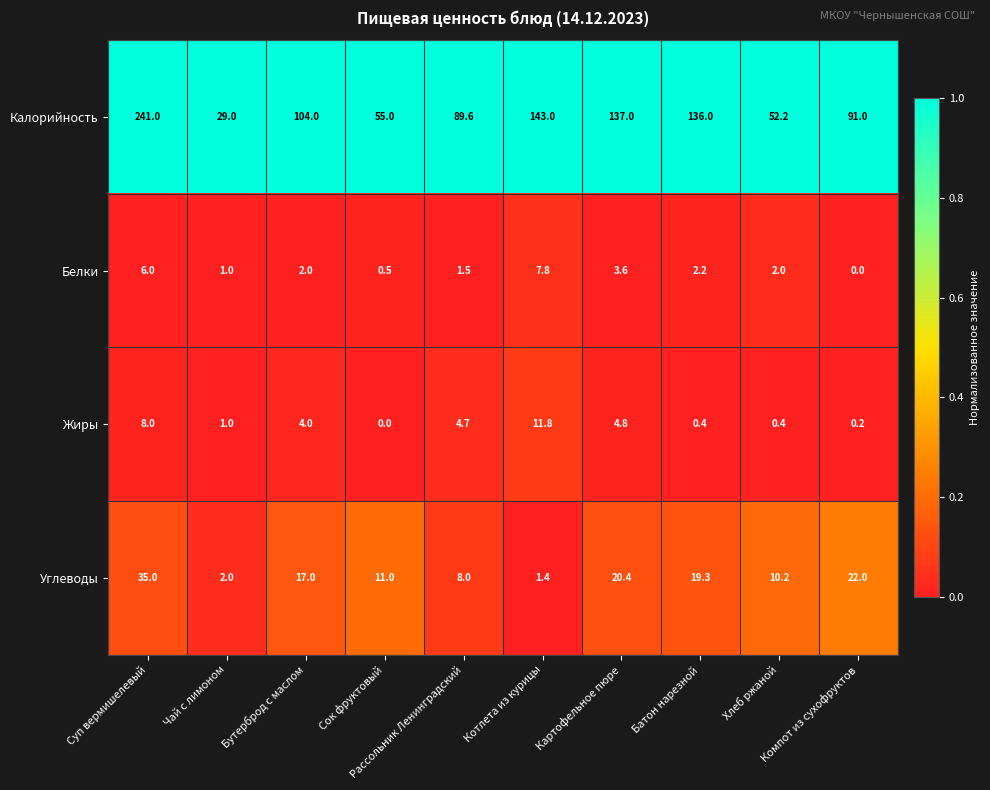

At which category is the sum across all series the highest?

Суп вермишелевый